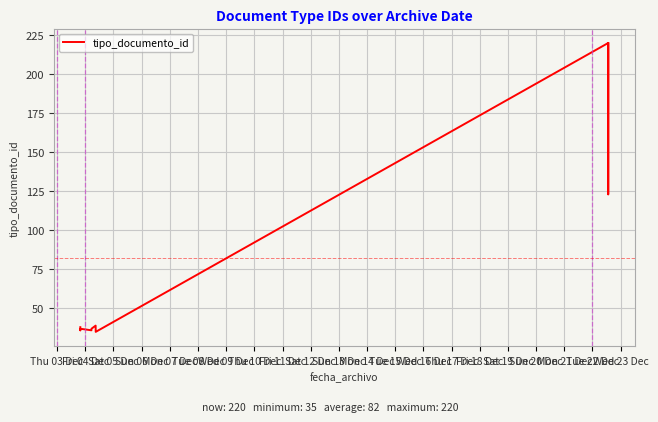

Reading left to right, transcribe all the data shown in this chart.

38	36	37	36	37	39	35	220	123	220